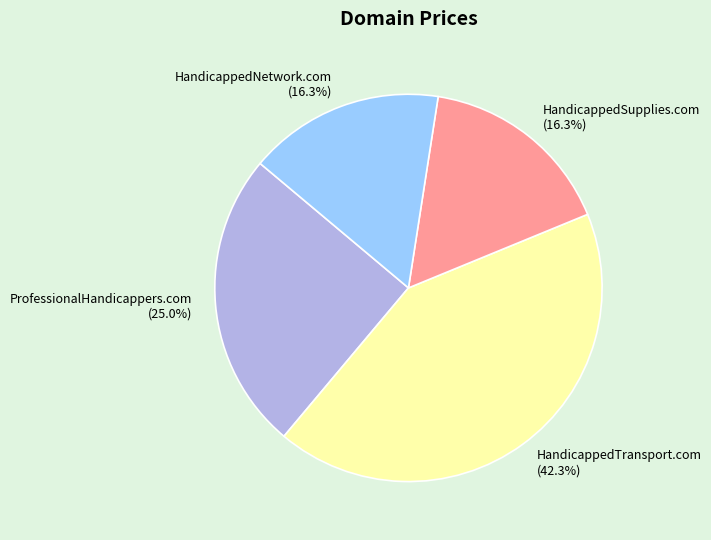

Is there any slice that represents more than half of the pie?

No